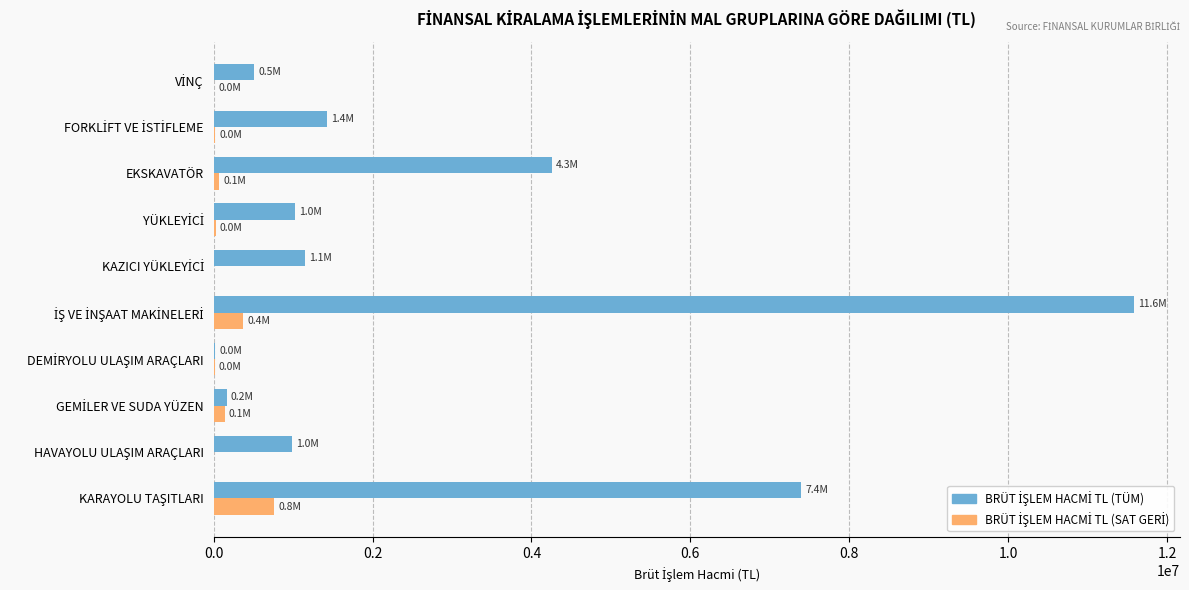

What is the greatest value displayed?

11582396.5